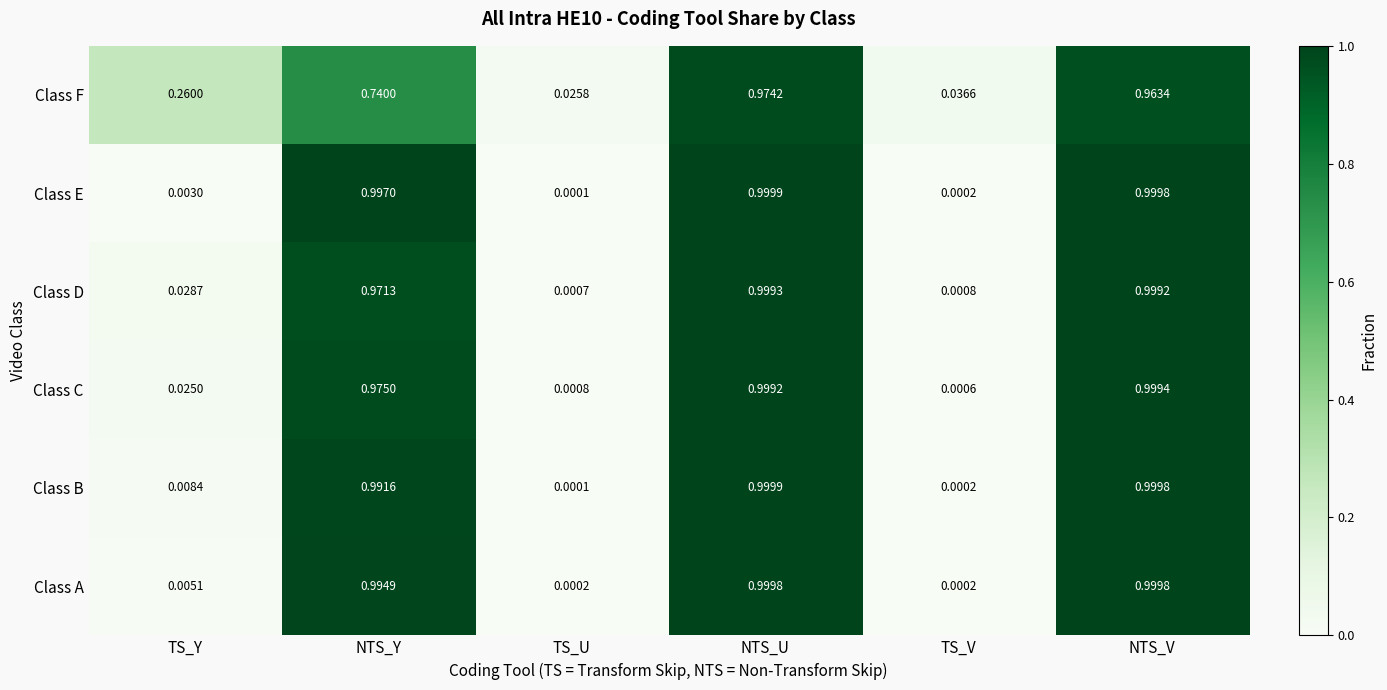

Where is Class D nearest to the value 0?

TS_U